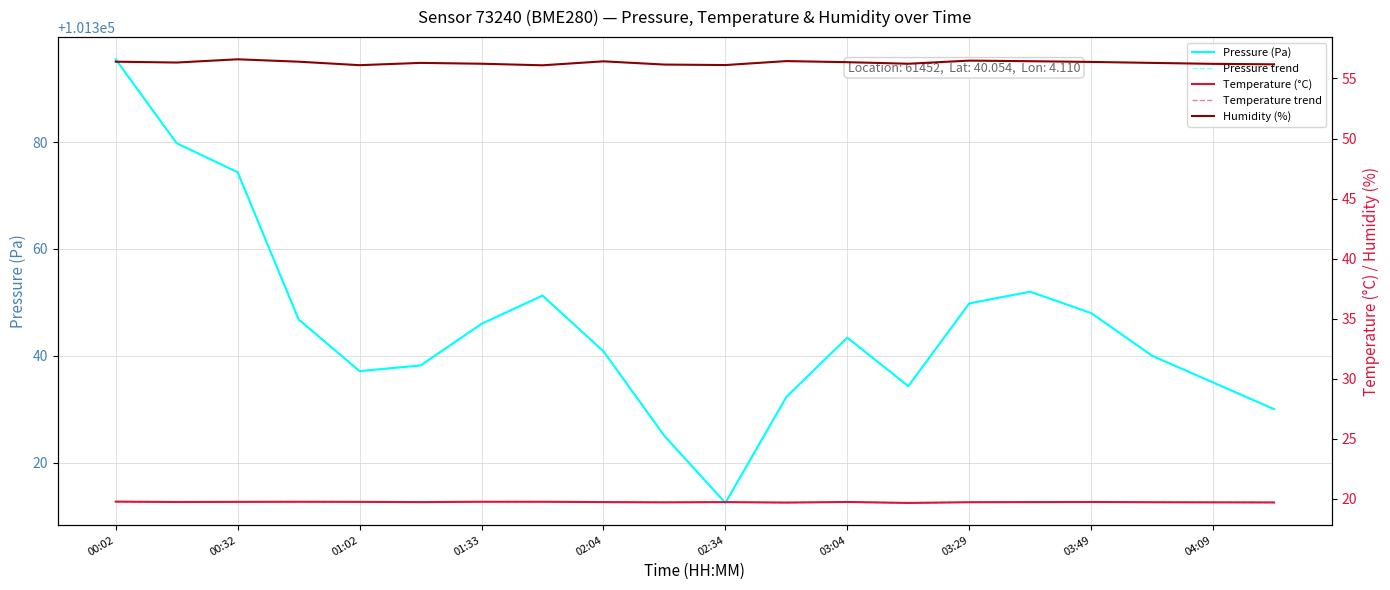

Reading left to right, transcribe all the data shown in this chart.

Pressure (Pa): 101395.5	101379.8	101374.4	101346.8	101337.1	101338.2	101346.0	101351.3	101340.8	101325.0	101312.4	101332.3	101343.4	101334.3	101349.8	101352.0	101348.0	101340.0	101335.0	101330.0
Pressure trend: 101395.5	101379.8	101374.4	101346.8	101337.1	101338.2	101346.0	101351.3	101340.8	101325.0	101312.4	101332.3	101343.4	101334.3	101349.8	101352.0	101348.0	101340.0	101335.0	101330.0
Temperature (°C): 19.8	19.7	19.7	19.7	19.7	19.7	19.7	19.7	19.7	19.7	19.7	19.7	19.7	19.6	19.7	19.7	19.7	19.7	19.7	19.7
Temperature trend: 19.8	19.7	19.7	19.7	19.7	19.7	19.7	19.7	19.7	19.7	19.7	19.7	19.7	19.6	19.7	19.7	19.7	19.7	19.7	19.7
Humidity (%): 56.4	56.3	56.6	56.4	56.1	56.3	56.2	56.1	56.4	56.2	56.1	56.5	56.4	56.2	56.5	56.4	56.4	56.3	56.2	56.2